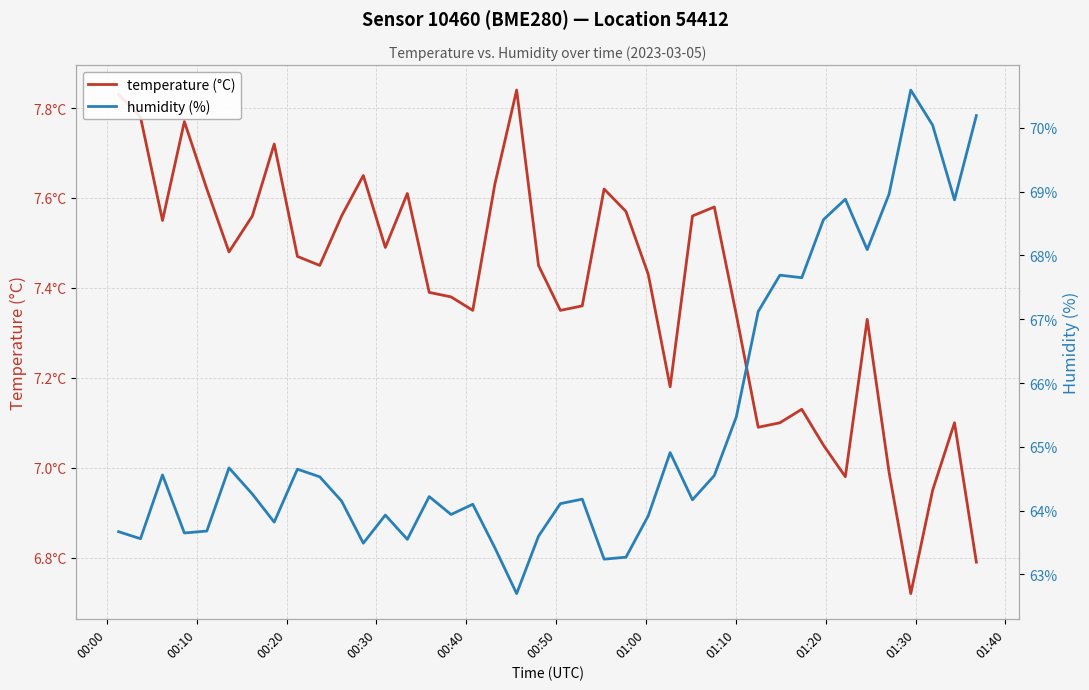

Reading left to right, extract all data points from this chart.

temperature (°C): 7.8	7.8	7.5	7.8	7.6	7.5	7.6	7.7	7.5	7.5	7.6	7.7	7.5	7.6	7.4	7.4	7.3	7.6	7.8	7.5	7.3	7.4	7.6	7.6	7.4	7.2	7.6	7.6	7.3	7.1	7.1	7.1	7.0	7.0	7.3	7.0	6.7	7.0	7.1	6.8
humidity (%): 63.7	63.6	64.6	63.6	63.7	64.7	64.3	63.8	64.7	64.5	64.2	63.5	63.9	63.5	64.2	63.9	64.1	63.4	62.7	63.6	64.1	64.2	63.2	63.3	63.9	64.9	64.2	64.5	65.5	67.1	67.7	67.7	68.6	68.9	68.1	69.0	70.6	70.0	68.9	70.2